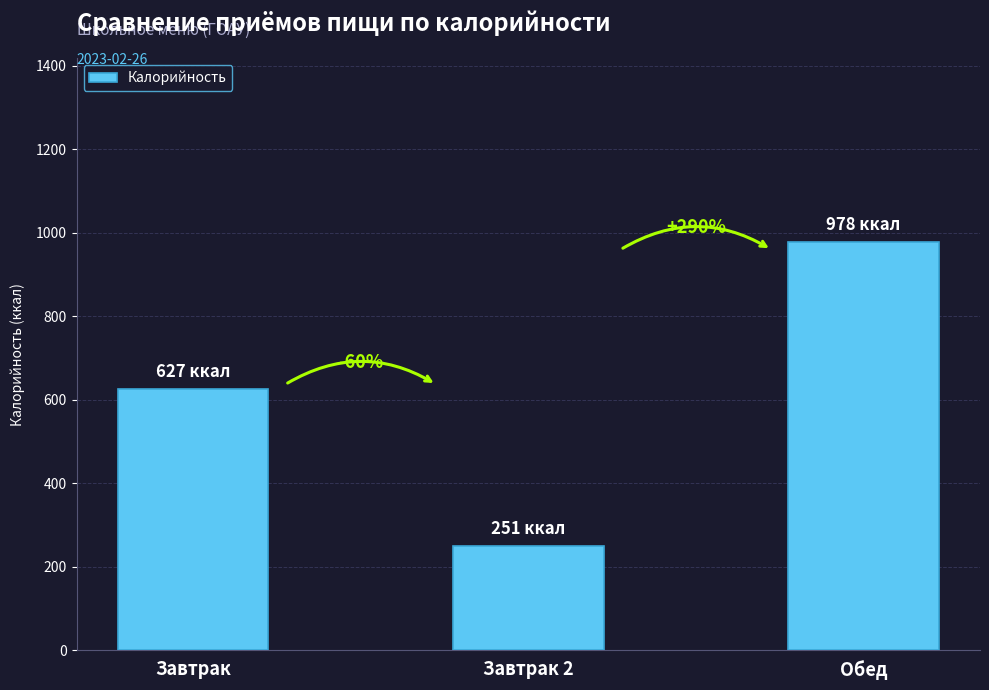

What is the label of the 1st bar from the right?

Обед